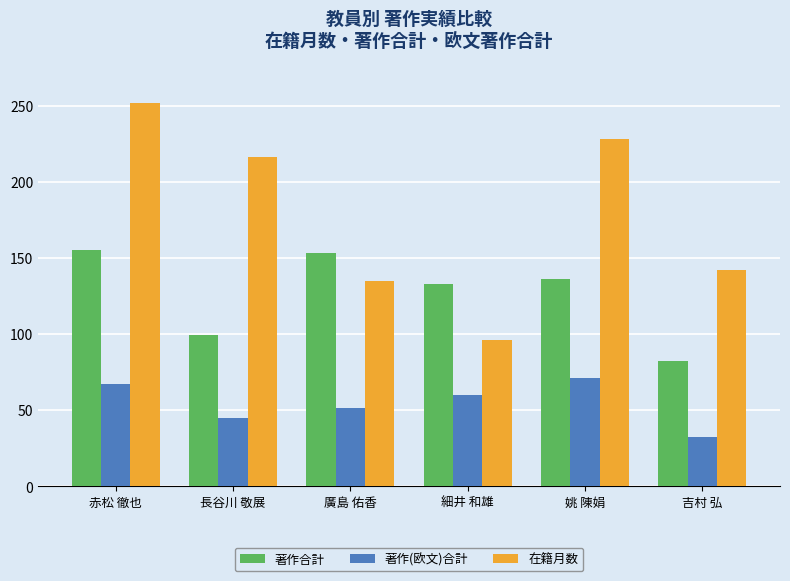

How many bars are there in total?

18